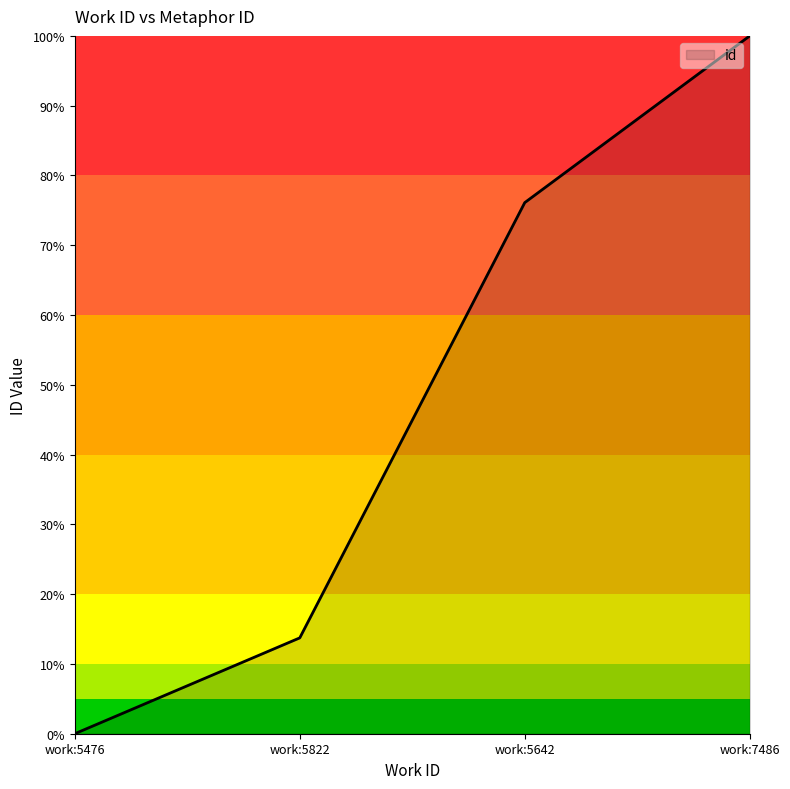

What is the difference between the maximum and minimum values?

100.0